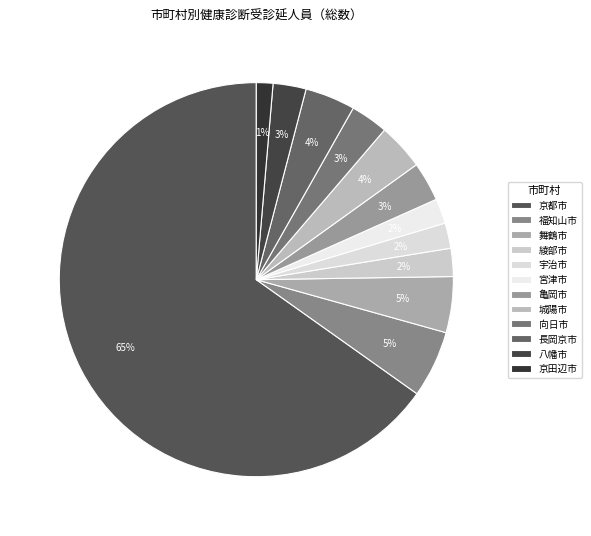

To the nearest percent, what is the difference between the 向日市 and 長岡京市 slice percentages?

1%